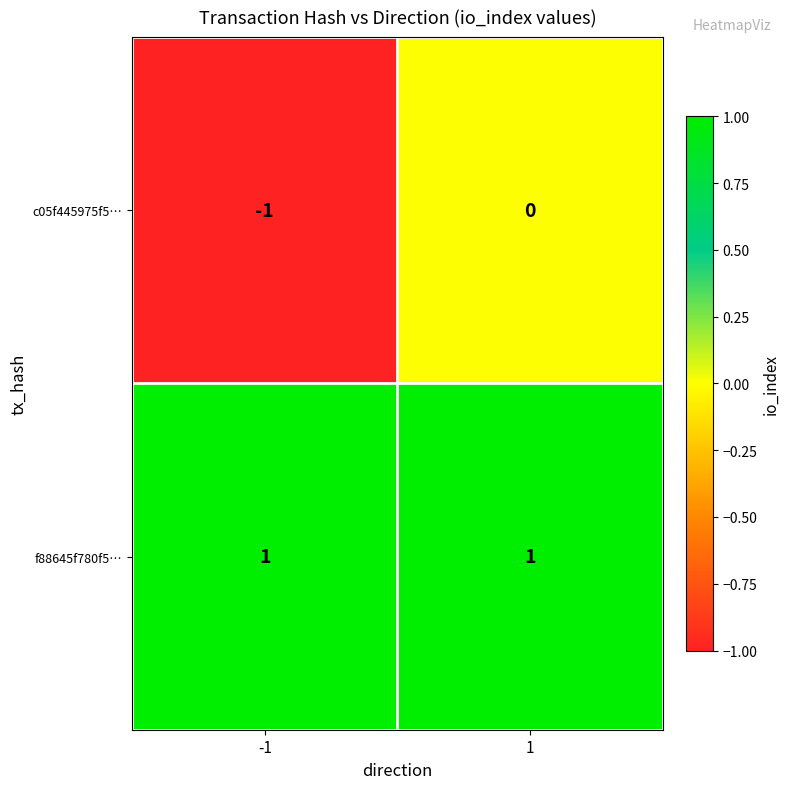

List the series in order of their overall mean, highest first.

f88645f780f5…, c05f445975f5…